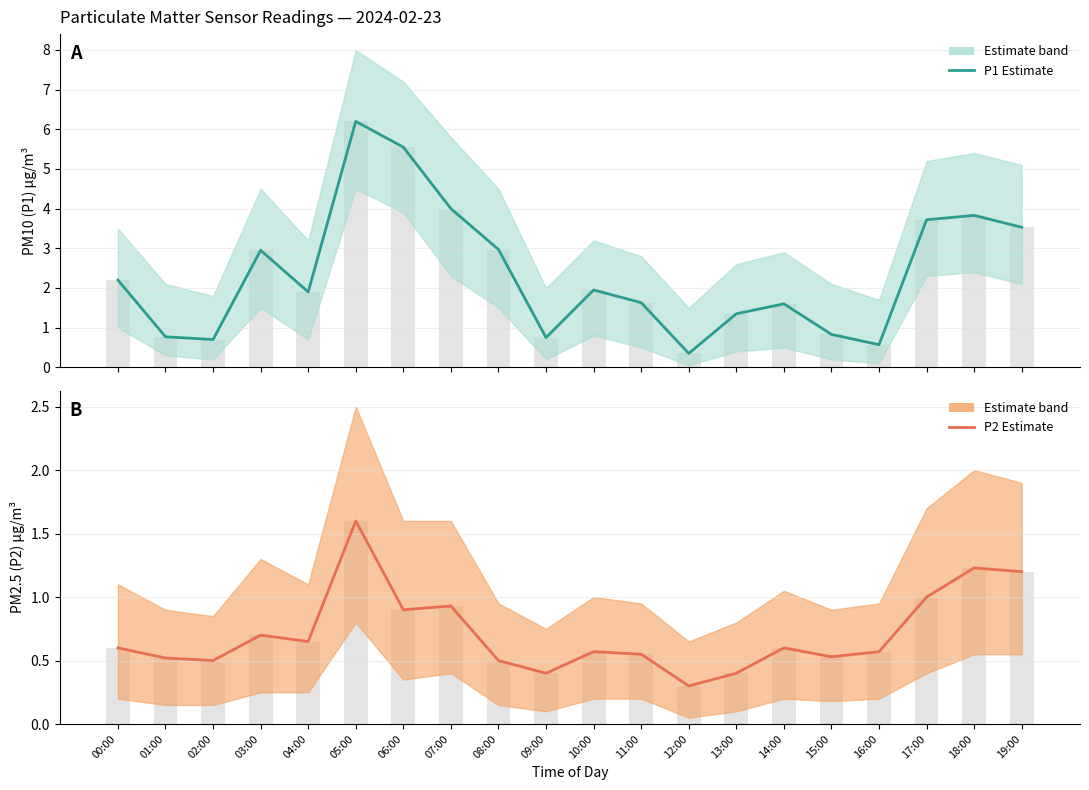

Which series changed the most between 11:00 and 19:00?

P1 (PM10)